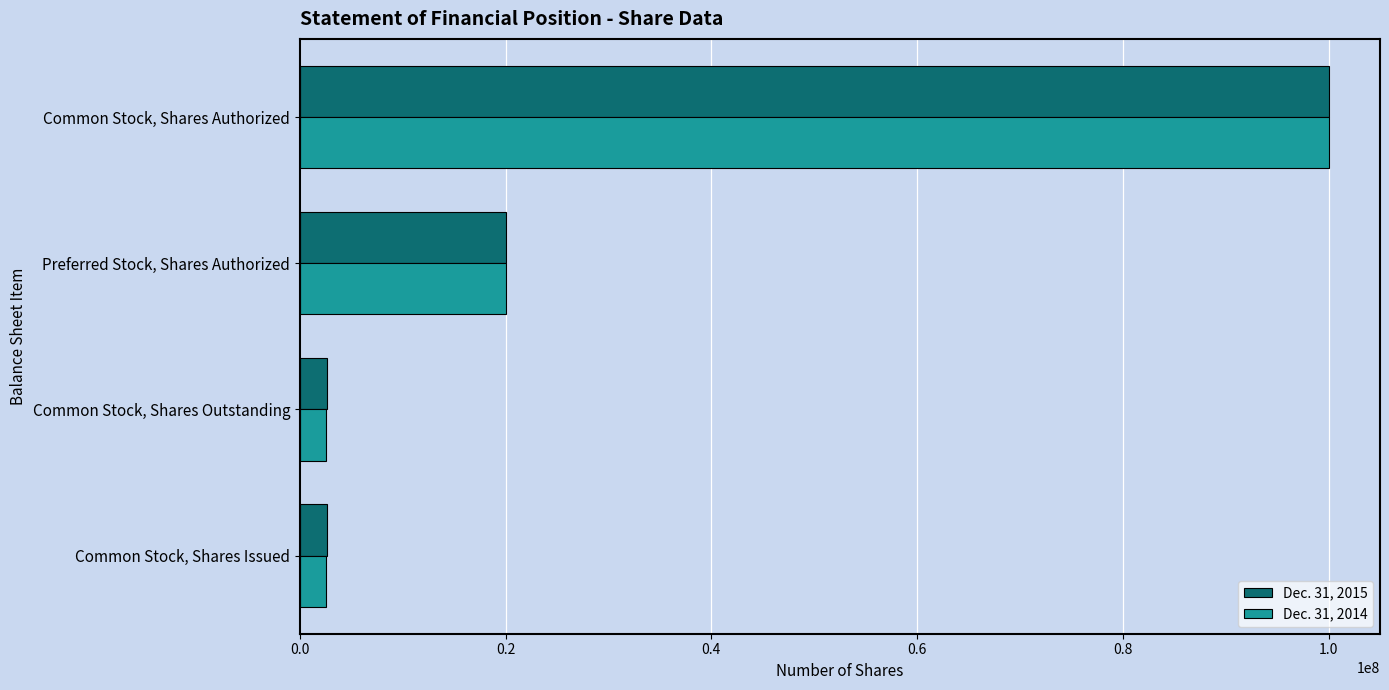

Which series changed the most between Common Stock, Shares Outstanding and Preferred Stock, Shares Authorized?

Dec. 31, 2014